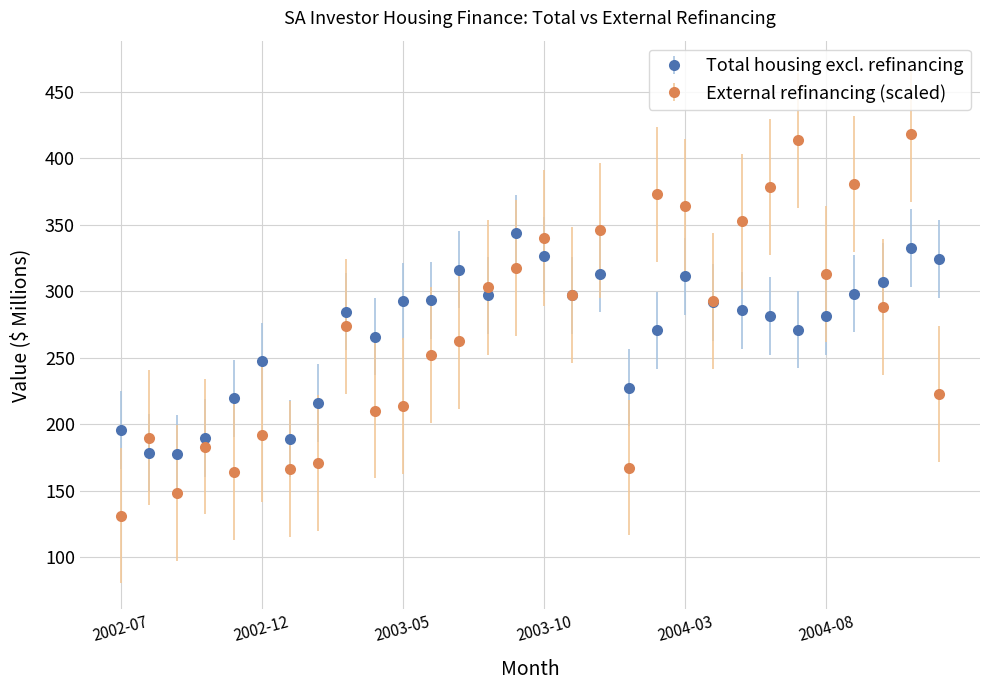

What are all the series names shown in the legend?

Total housing excl. refinancing, External refinancing (scaled)